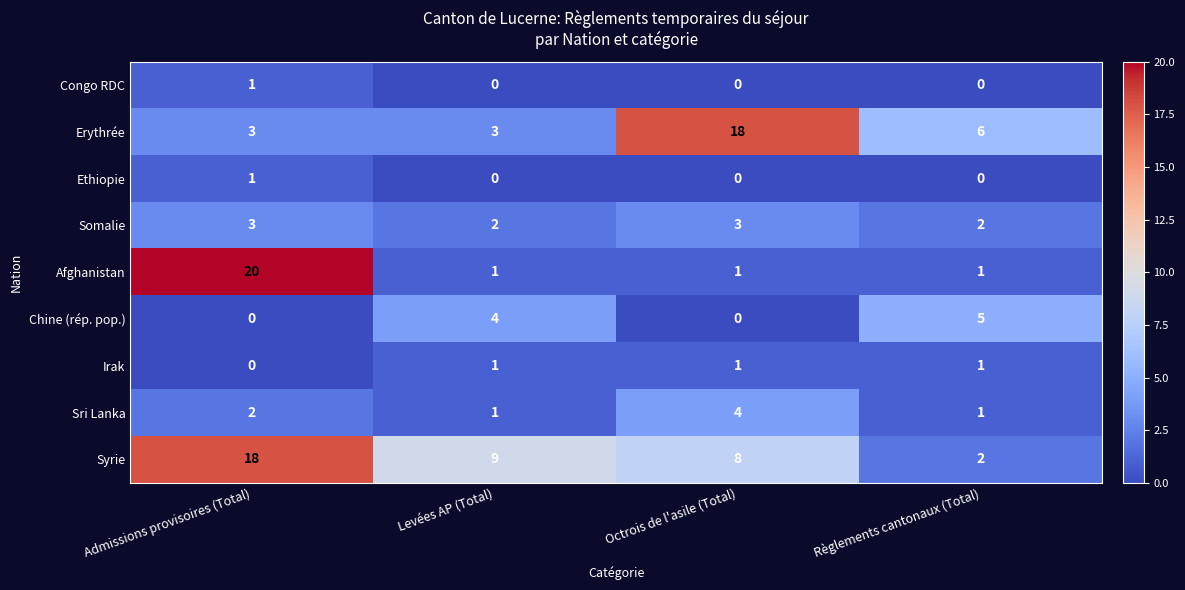

What is the sum of all Chine (rép. pop.) values?

9